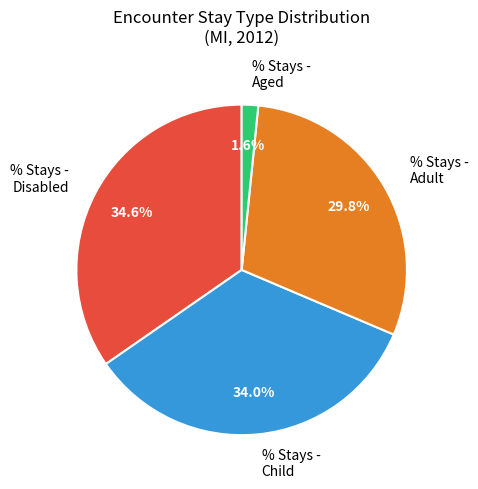

Which has a higher value, % Stays - Adult or % Stays - Child?

% Stays - Child